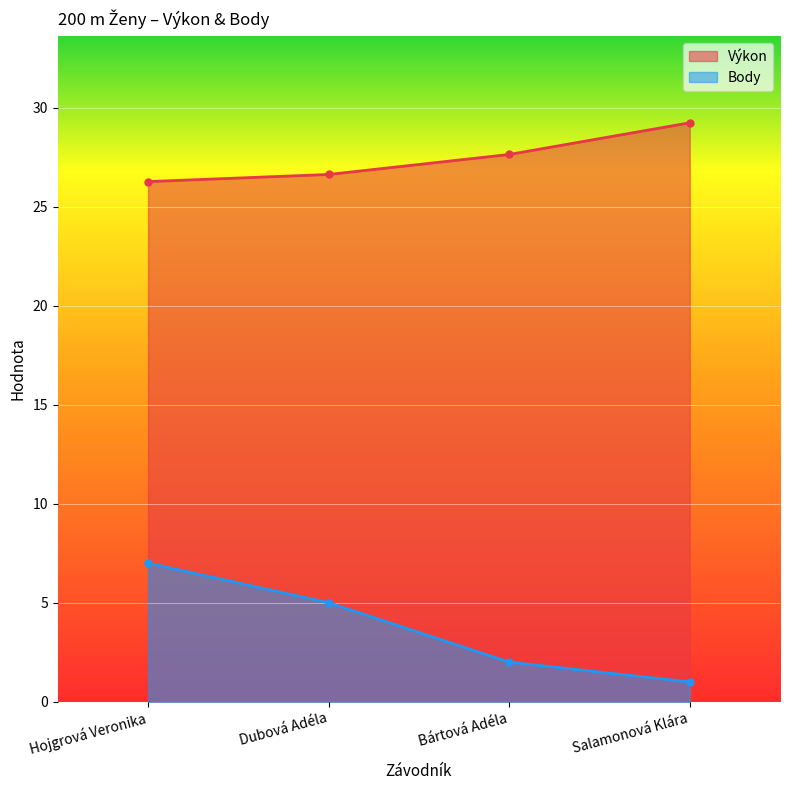

Where does the Body series first go above 5?

Hojgrová Veronika